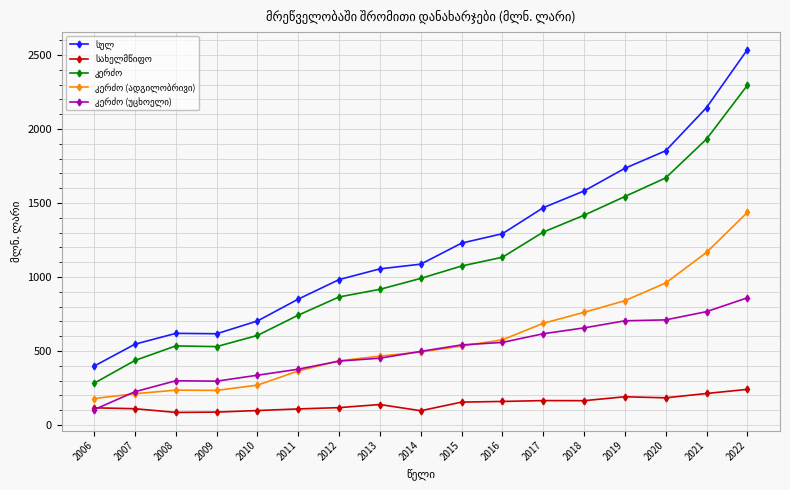

Which category has the highest value across all series?

2022